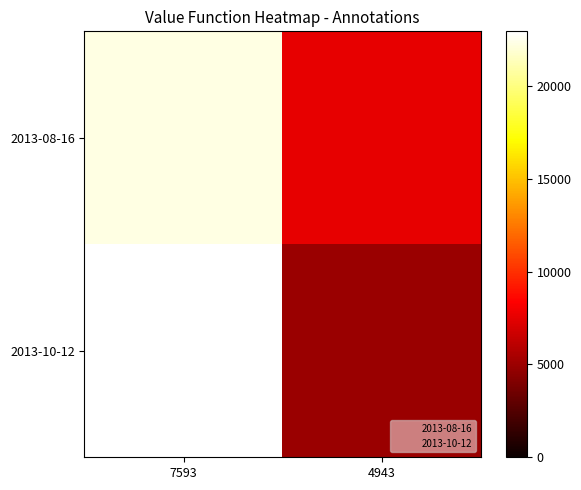

Reading left to right, list all the values displayed in this chart.

2013-08-16: 7593=22233	4943=7593
2013-10-12: 7593=22936	4943=4943